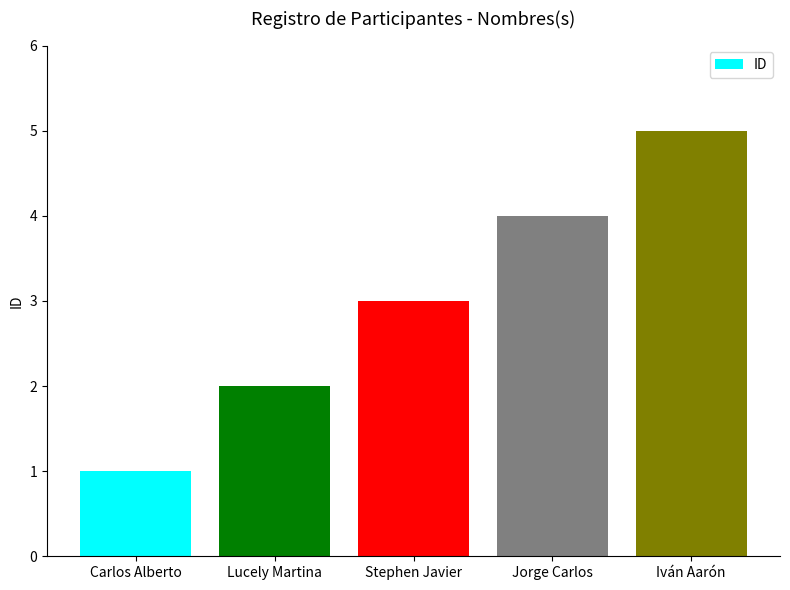

What is the approximate value at Jorge Carlos?

4